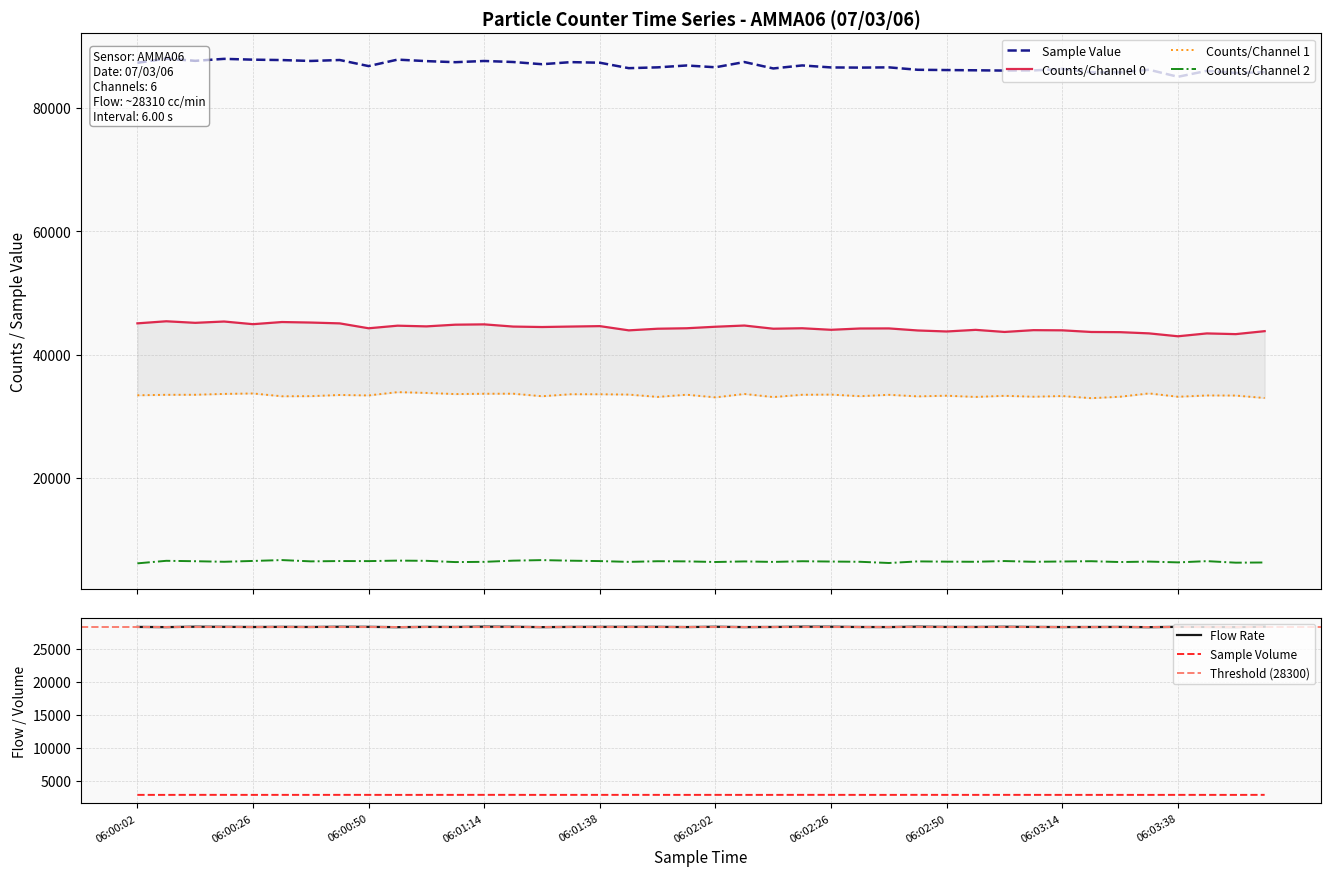

True or false: Counts/Channel 2 and Counts/Channel 1 intersect in this chart.

False